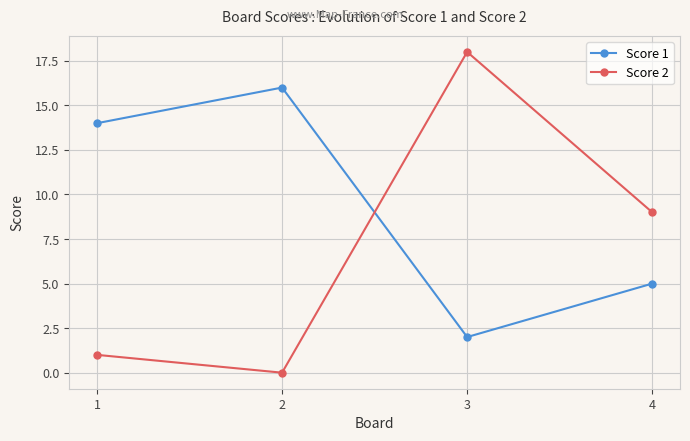

Is it true that Score 1 equals 5 at 4?

True